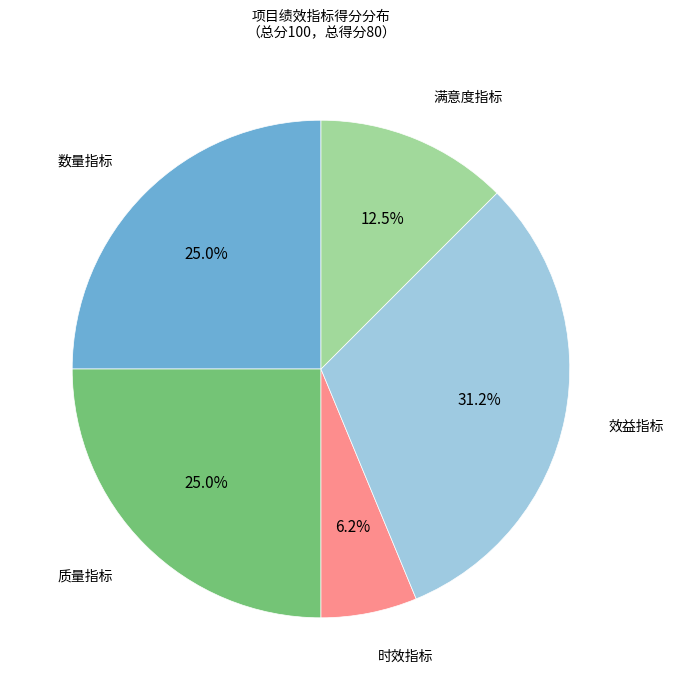

What is the total percentage of 满意度指标 and 质量指标?

37.5%